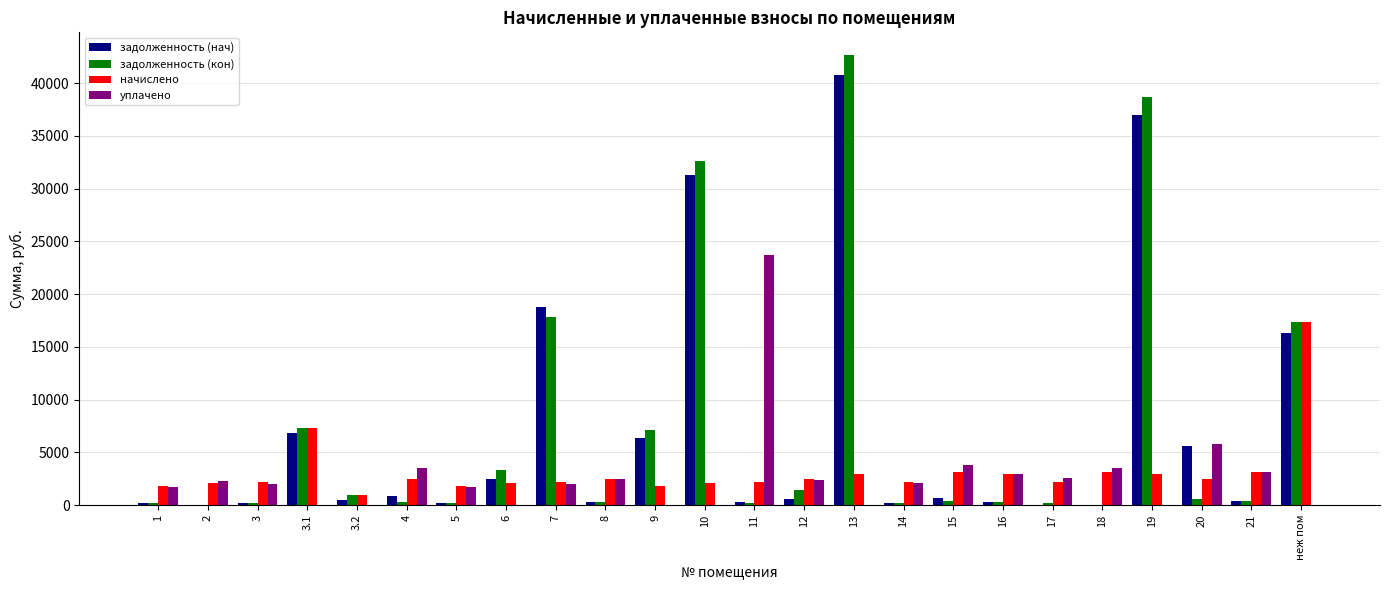

The value of уплачено at 8 is 2488.9. True or false?

True